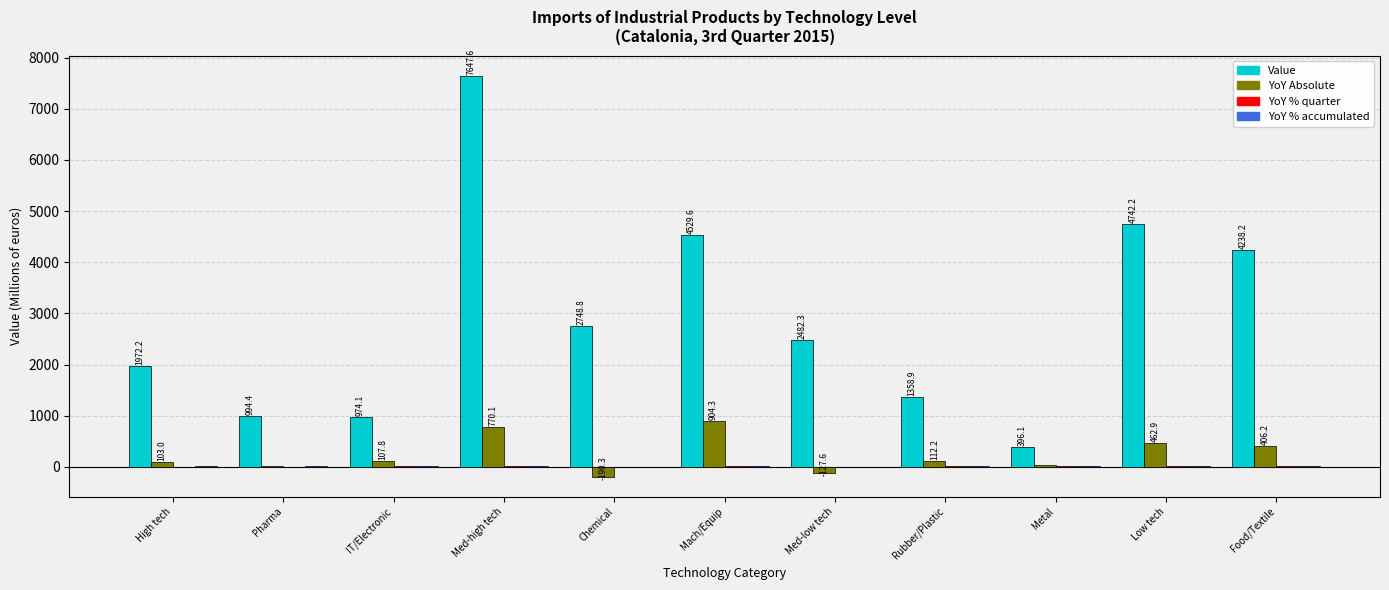

True or false: Value has a value of 4327.8 at Chemical.

False